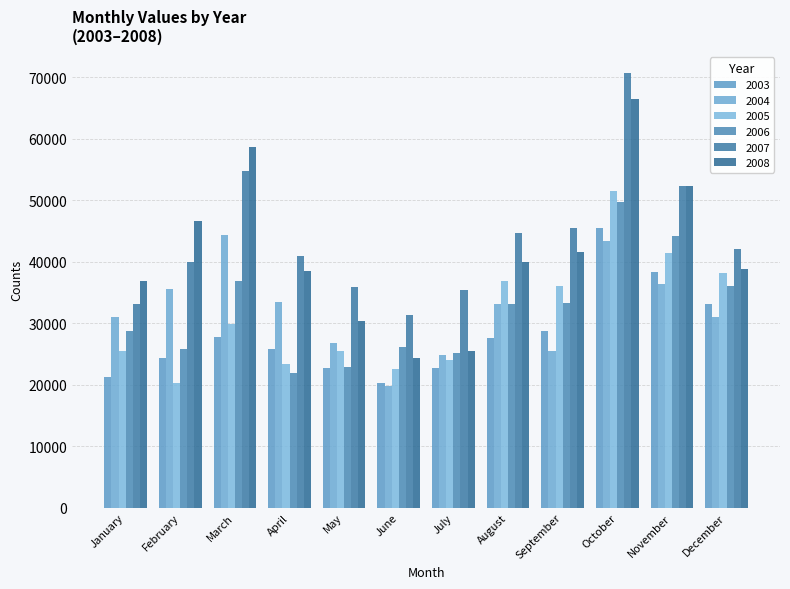

Which series has the largest total across all categories?

2007